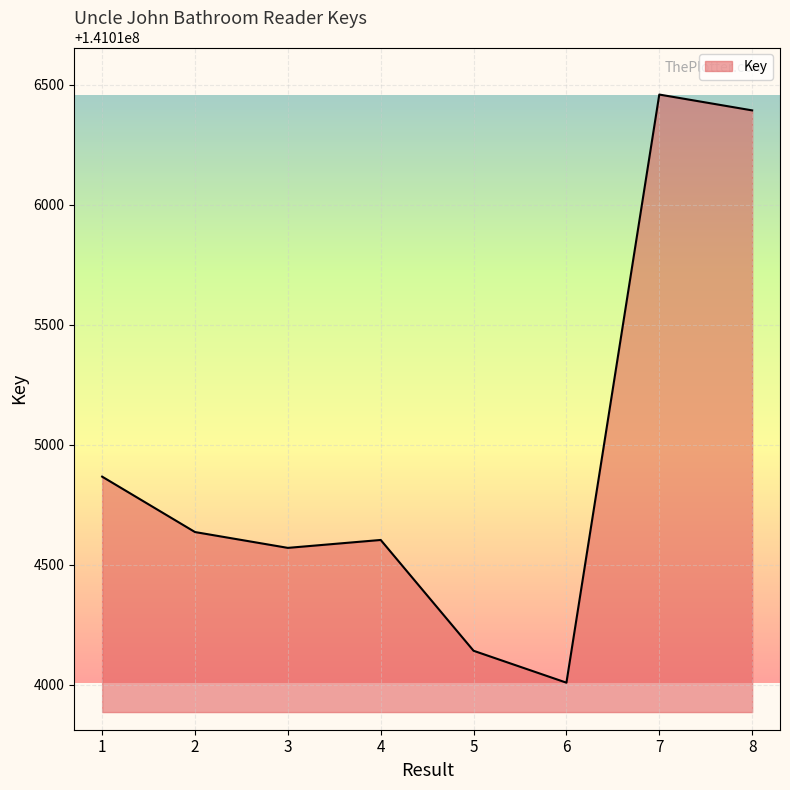

Count the number of data series in this chart.

1